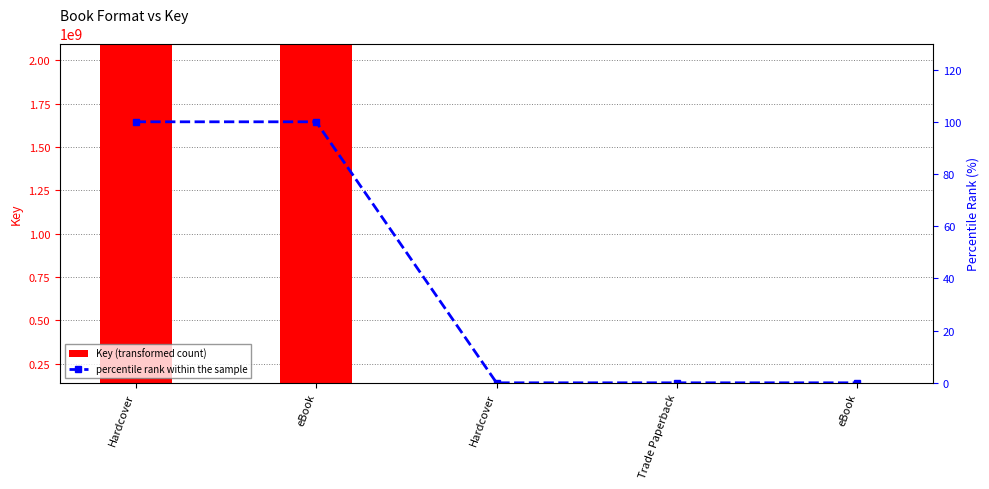

Where is Key (transformed count) nearest to the value 1118059672?

Hardcover